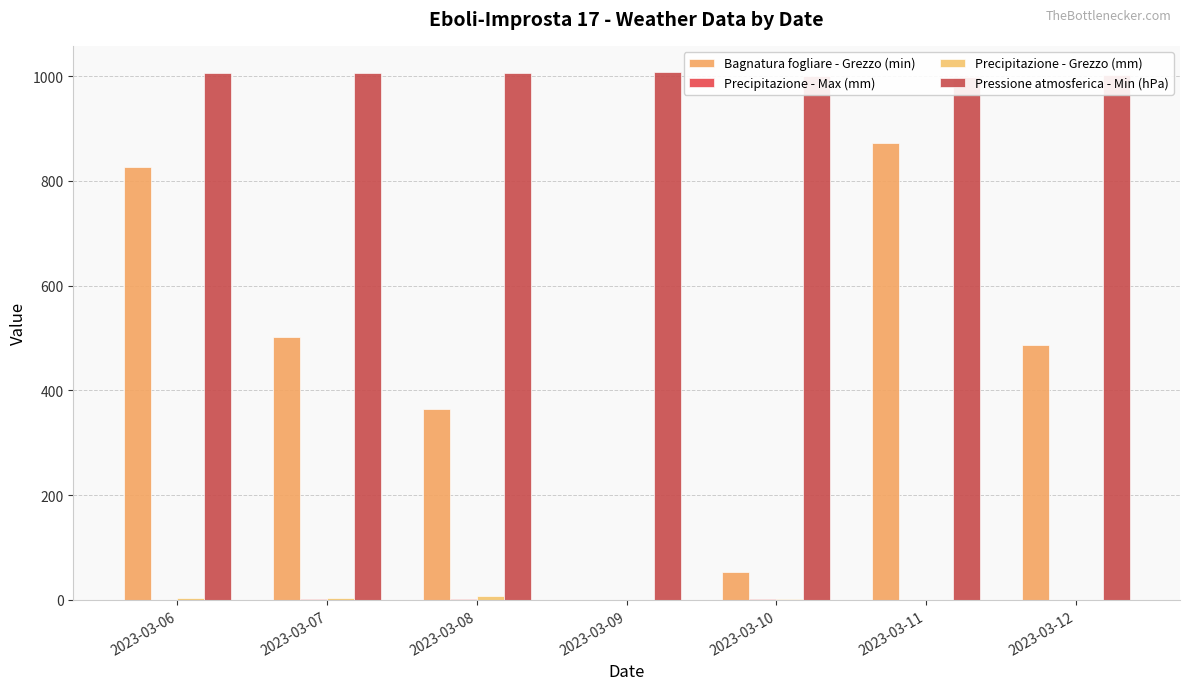

True or false: Pressione atmosferica - Min (hPa) has a value of 1006.2 at 2023-03-06.

True